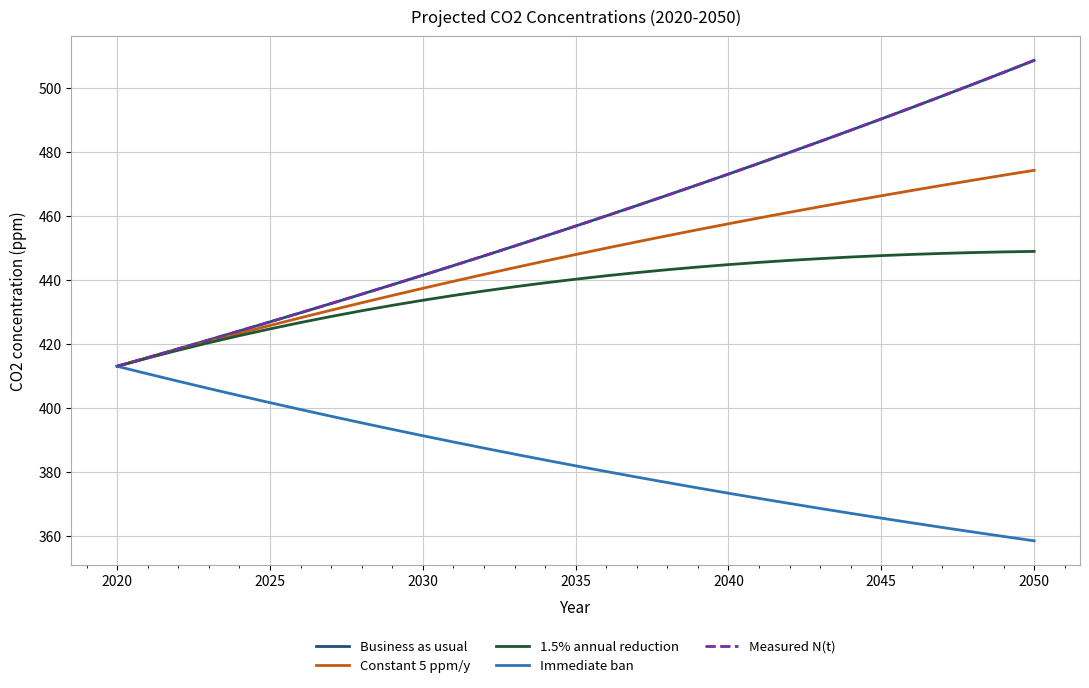

True or false: Immediate ban and 1.5% annual reduction cross at least once.

False